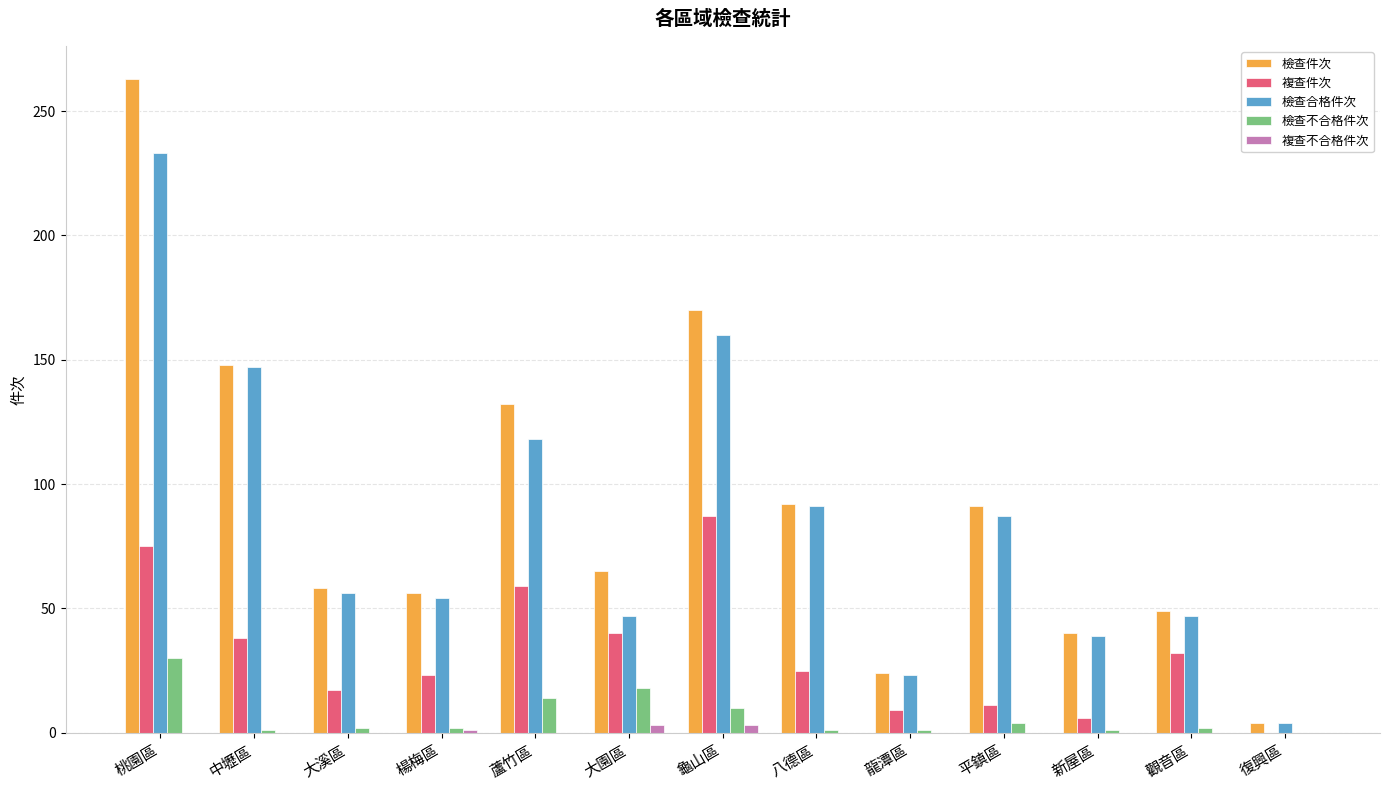

At which label is 檢查件次 closest to 133?

蘆竹區